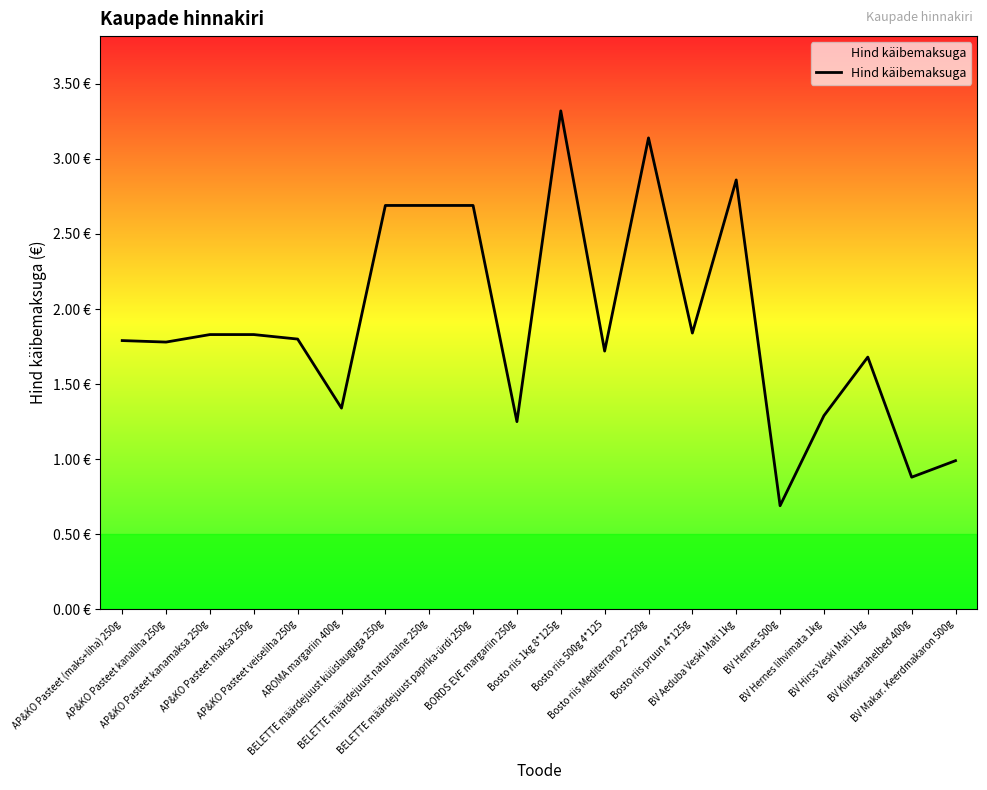

Rank the categories by value from lowest to highest.

BV Hernes 500g, BV Kiirkaerahelbed 400g, BV Makar. Keerdmakaron 500g, BORDS EVE margariin 250g, BV Hernes lihvimata 1kg, AROMA margariin 400g, BV Hirss Veski Mati 1kg, Bosto riis 500g 4*125, AP&KO Pasteet kanaliha 250g, AP&KO Pasteet (maks+liha) 250g, AP&KO Pasteet veiseliha 250g, AP&KO Pasteet kanamaksa 250g, AP&KO Pasteet maksa 250g, Bosto riis pruun 4*125g, BELETTE määrdejuust küüslauguga 250g, BELETTE määrdejuust naturaalne 250g, BELETTE määrdejuust paprika-ürdi 250g, BV Aeduba Veski Mati 1kg, Bosto riis Mediterrano 2*250g, Bosto riis 1kg 8*125g